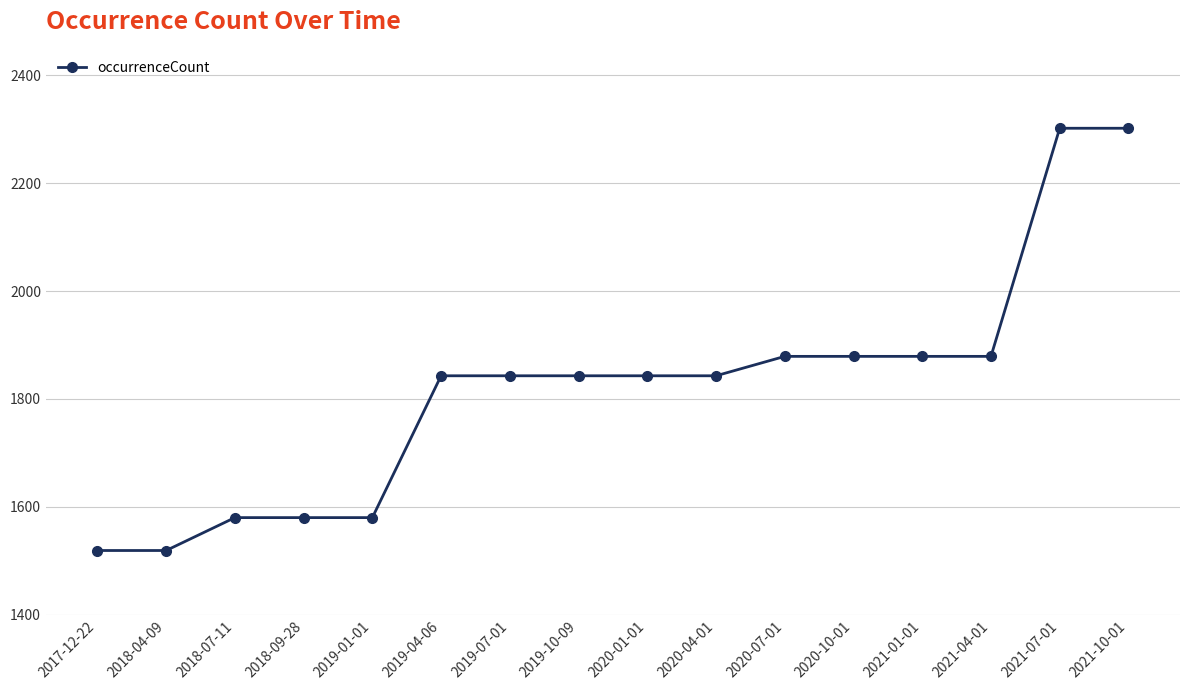

What is the approximate value at 2018-09-28, to the nearest 10?

1580